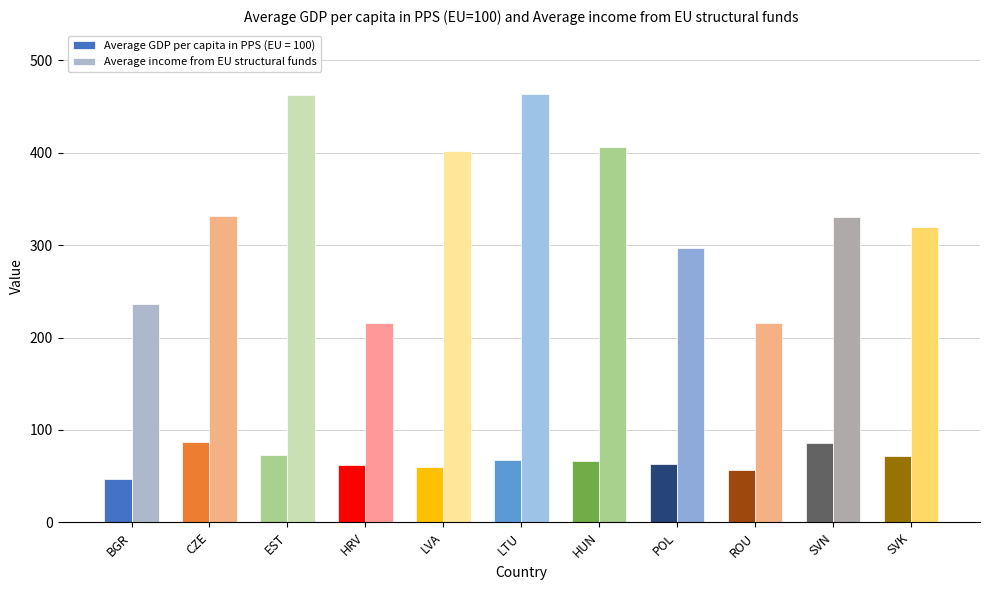

What are all the series names shown in the legend?

Average GDP per capita in PPS (EU = 100), Average income from EU structural funds